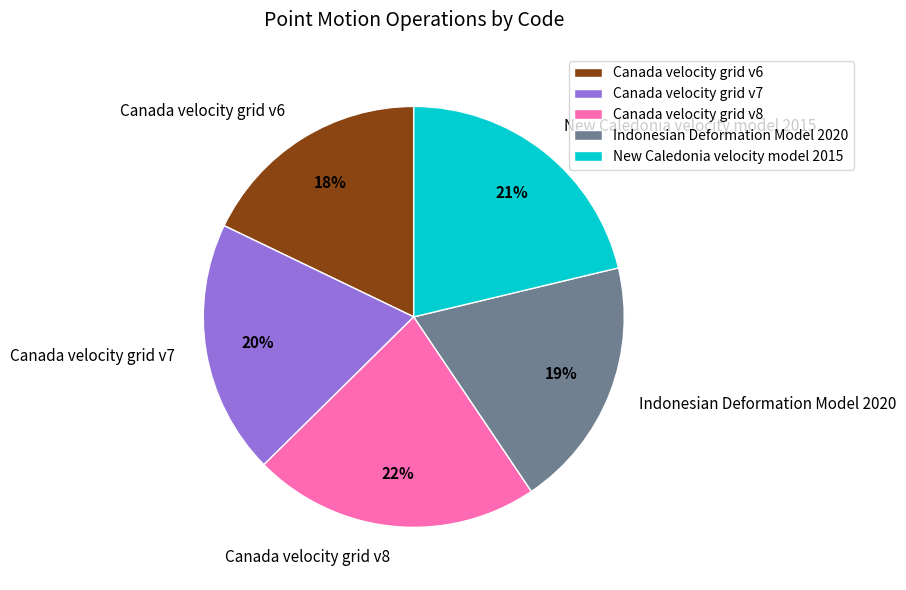

What is the smallest slice in the pie chart?

Canada velocity grid v6